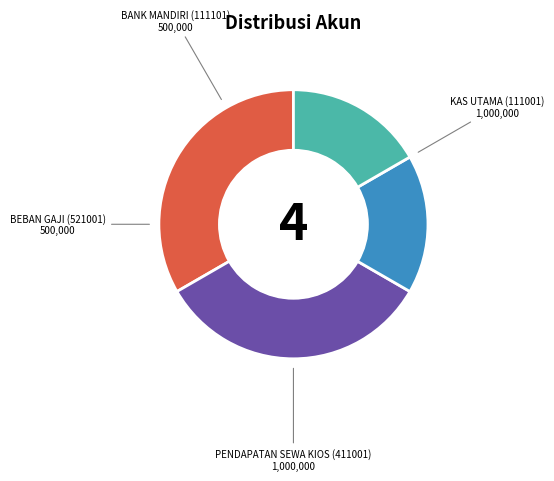

To the nearest percent, what is the average slice percentage?

25%